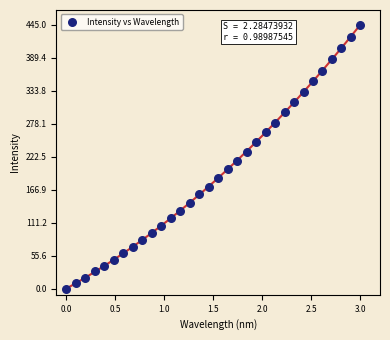

What is the range of Y values (max minus min)?

445.0